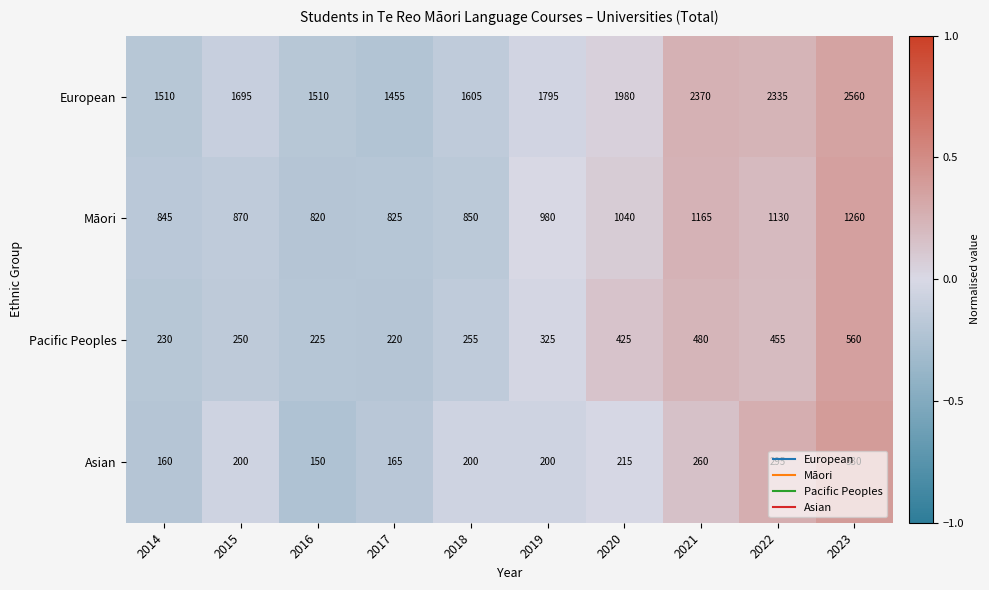

At how many categories does at least one series exceed 1307?

10